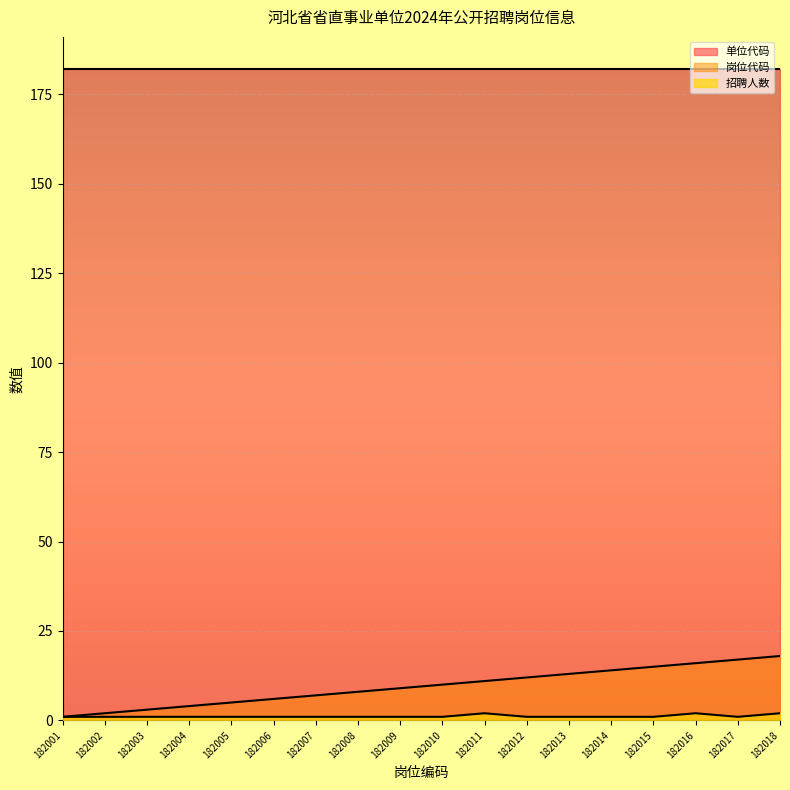

At 182015, list the series in order from smallest to largest.

招聘人数, 岗位代码, 单位代码